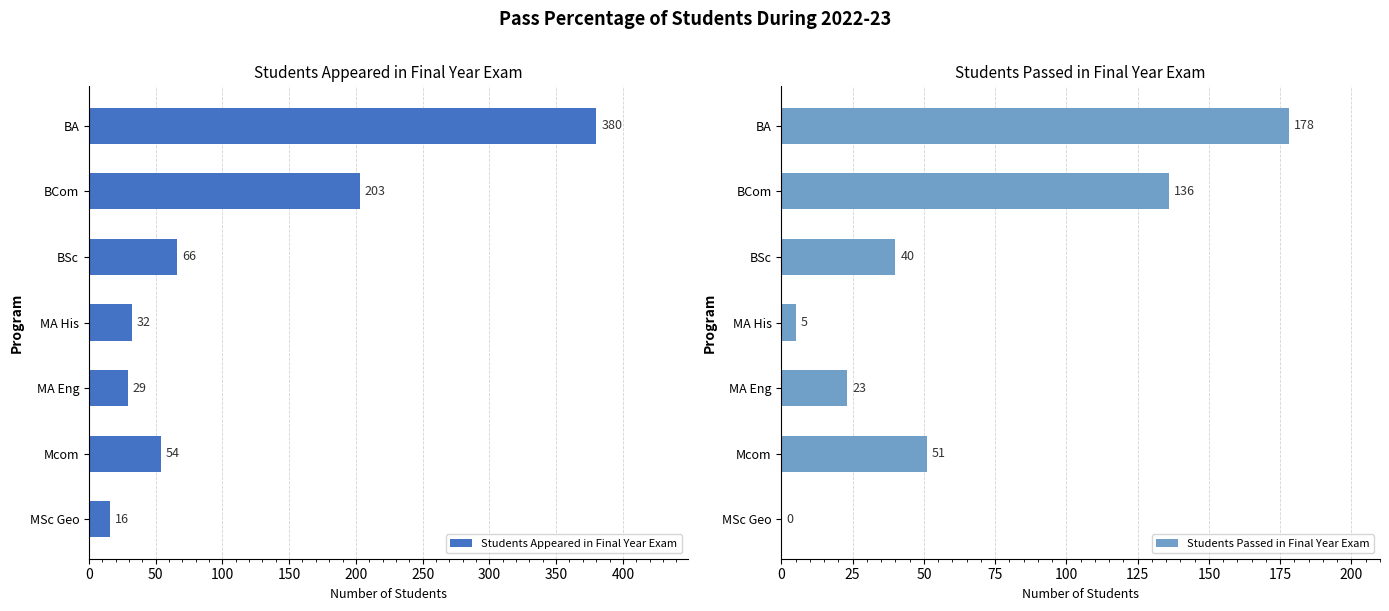

Where is Students Appeared in Final Year Exam nearest to the value 198?

BCom